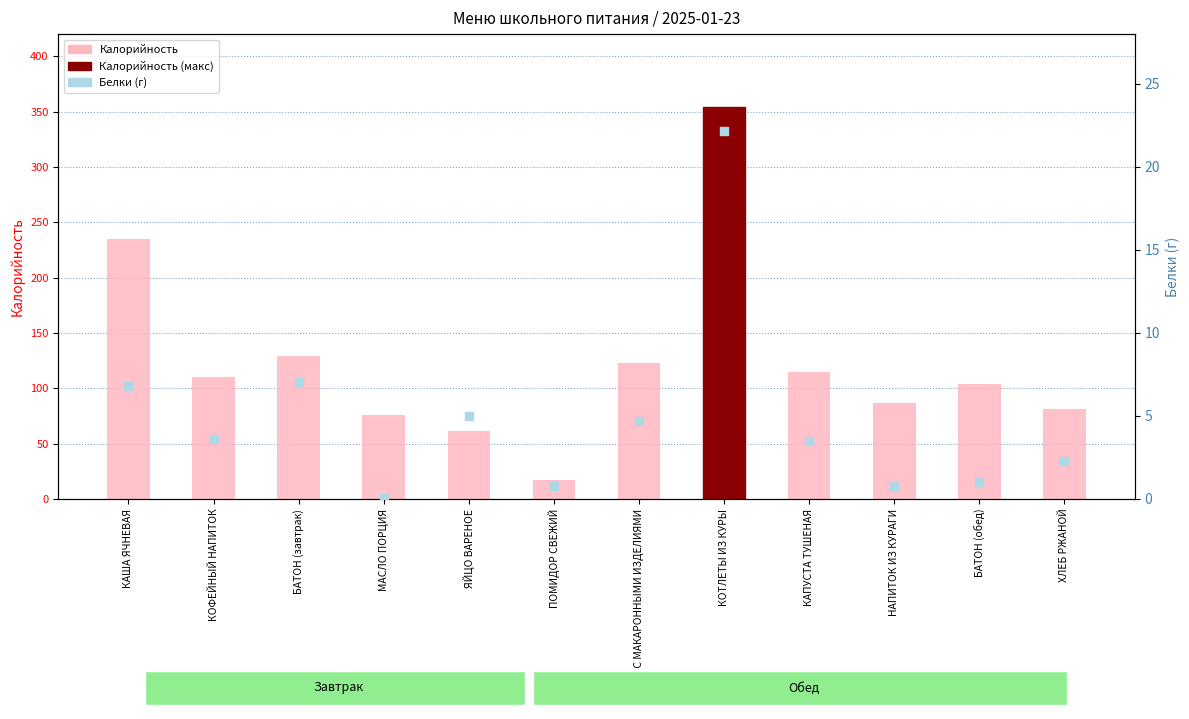

Which series has the largest Y range (max minus min)?

Калорийность